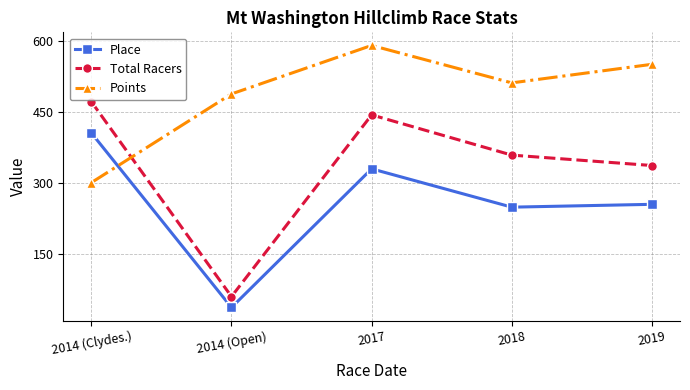

Rank the series at 2014 (Open) from highest to lowest value.

Points, Total Racers, Place